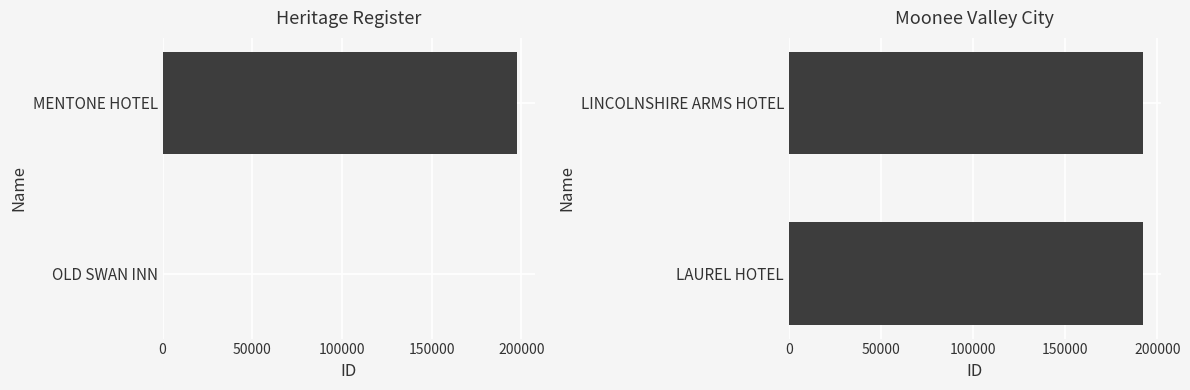

How many distinct data groups are displayed?

1